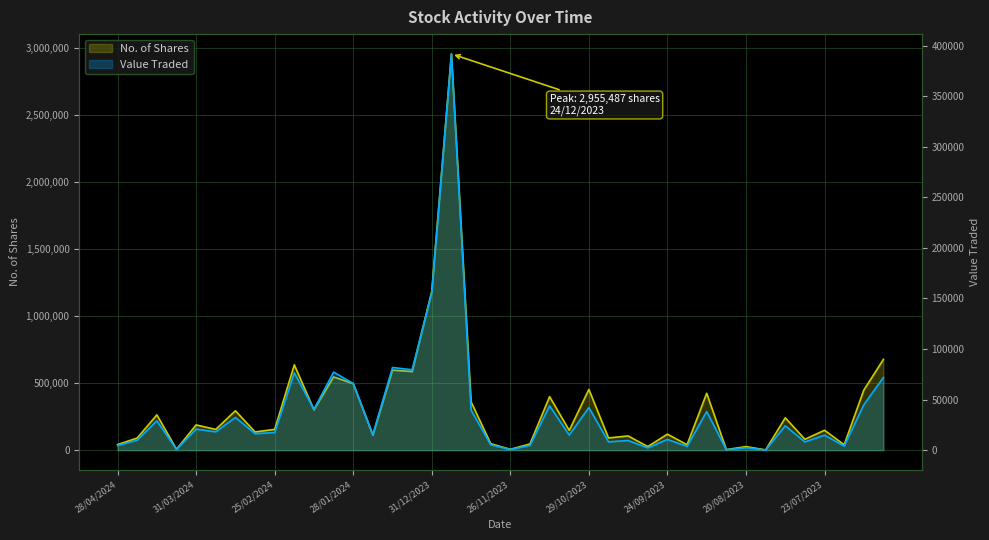

Reading left to right, transcribe all the data shown in this chart.

No. of Shares: 41000	89987	262634	5960	187645	154238	293181	135297	154501	635709	299901	546007	495550	111545	596619	586001	1184356	2955487	360232	47930	5625	45885	398645	146709	452384	90606	105366	26281	118638	39974	423627	3415	26010	1105	240652	80516	148003	39595	447363	676704
Value Traded: 4520	9854	28891	656	20741	18084	32275	16240	17358	76314	40266	77140	65889	15377	81706	79410	155685	391789	39599	5272	564	4591	43795	14863	42083	8155	9484	2155	10578	3606	38127	308	2341	101	24045	8054	14801	3960	44788	71879